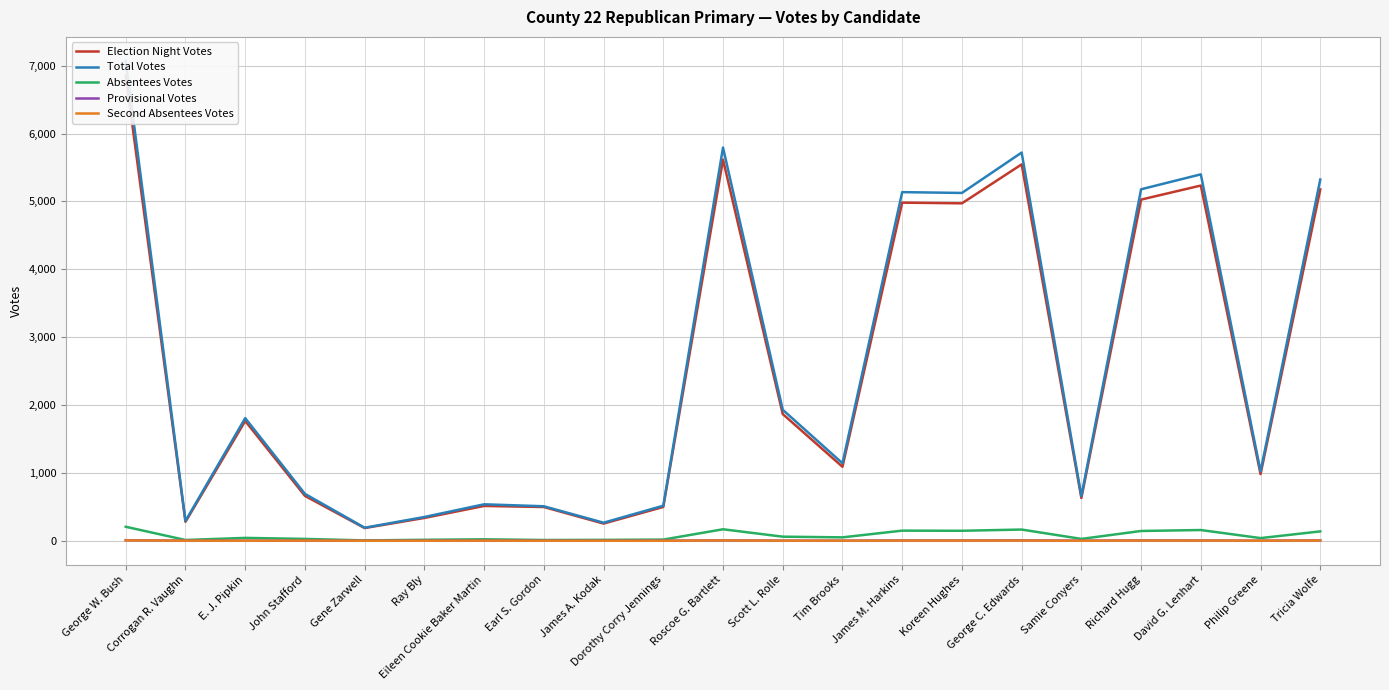

Reading right to left, list all the values displayed in this chart.

Election Night Votes: 5177	982	5234	5027	630	5546	4972	4982	1090	1867	5616	498	253	497	513	336	187	661	1765	279	6852
Total Votes: 5323	1023	5399	5179	658	5720	5125	5137	1142	1930	5794	516	266	508	537	350	192	691	1807	292	7071
Absentees Votes: 138	39	158	144	27	165	147	149	50	60	169	17	13	11	21	14	5	27	42	11	206
Provisional Votes: 5	1	4	5	1	6	4	4	1	2	5	1	0	0	2	0	0	1	0	1	8
Second Absentees Votes: 3	1	3	3	0	3	2	2	1	1	4	0	0	0	1	0	0	2	0	1	5